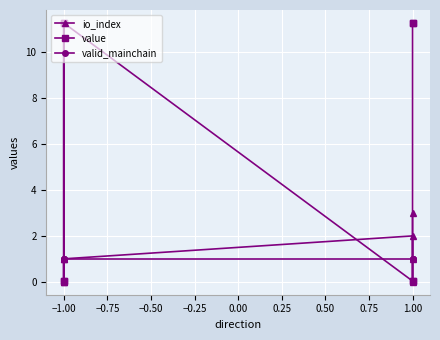

True or false: valid_mainchain has more than 1 points higher than both neighbors.

False